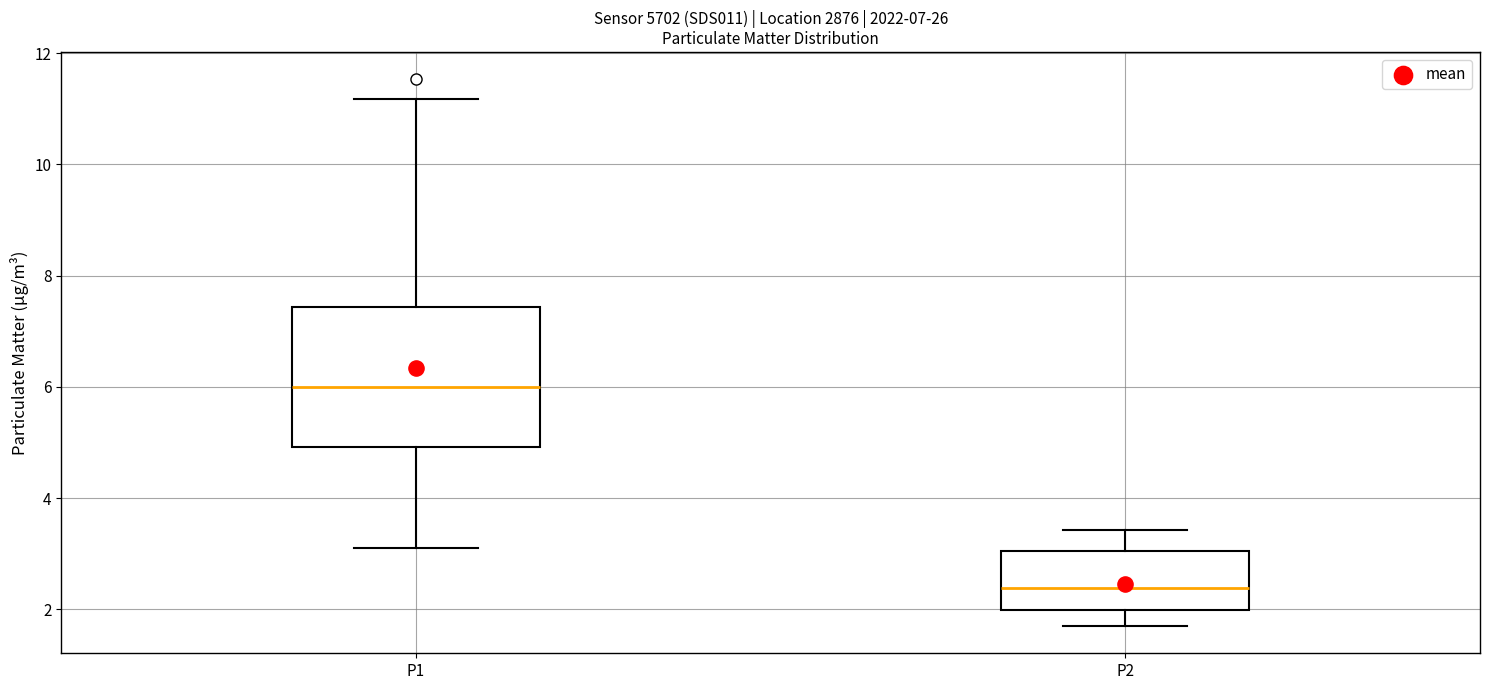

Reading left to right, transcribe this box plot: for each box, give where its median line is, the range the box spans, and where its two whiskers end, as read against the y-axis. The values are not printed on the chart, so give them approximately, as read against the axis.

P1: median 6.0, box 5.0 to 7.4, whiskers 3.2 to 11.2
P2: median 2.4, box 2.0 to 3.0, whiskers 1.8 to 3.4